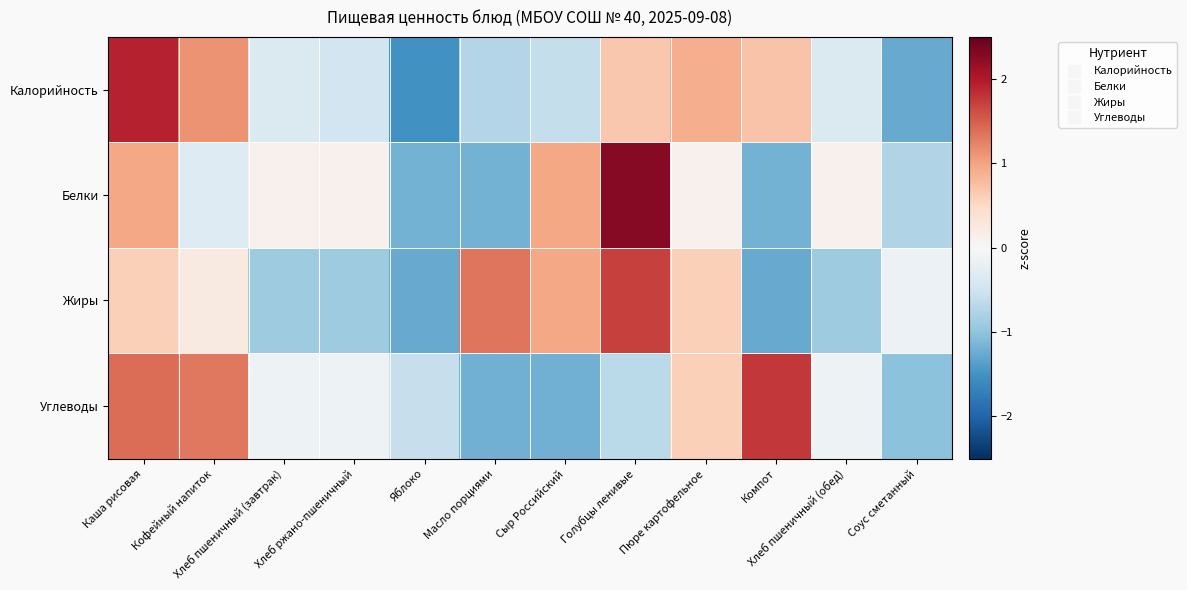

How many categories are shown in the chart?

12